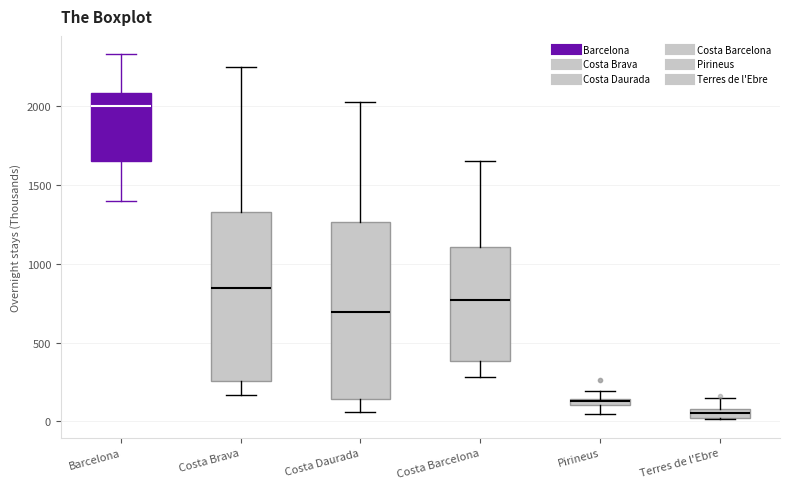

Where is the lower edge of the box for Costa Barcelona on the y-axis? The values are not printed on the chart, so give them approximately, as read against the axis.

400